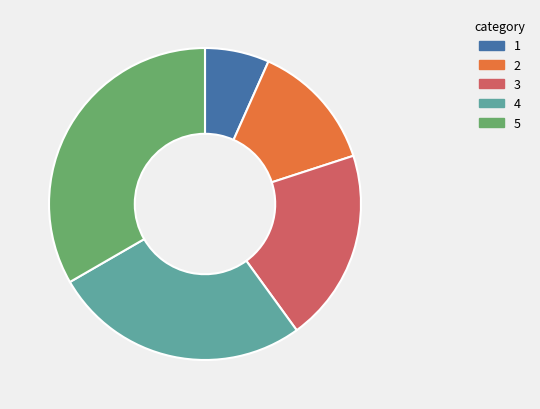

Does any single category account for the majority?

No